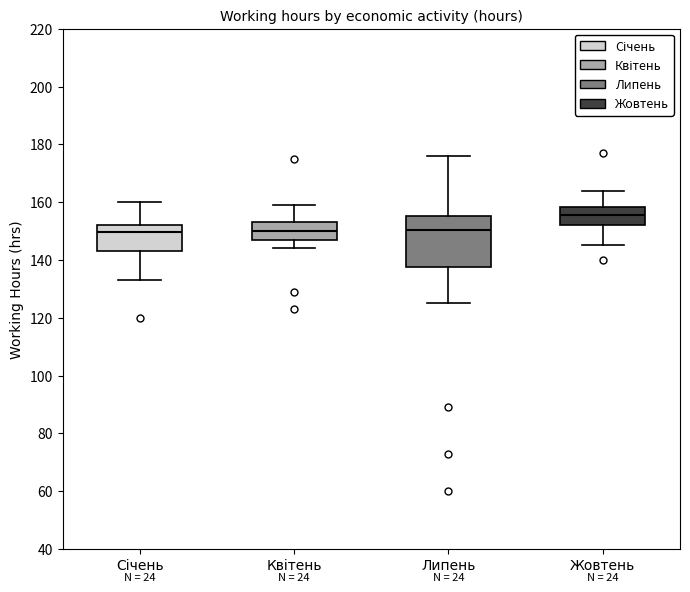

Reading left to right, transcribe this box plot: for each box, give where its median line is, the range the box spans, and where its two whiskers end, as read against the y-axis. The values are not printed on the chart, so give them approximately, as read against the axis.

Січень: median 150, box 144 to 152, whiskers 134 to 160
Квітень: median 150, box 146 to 154, whiskers 144 to 160
Липень: median 150, box 138 to 156, whiskers 126 to 176
Жовтень: median 156, box 152 to 158, whiskers 146 to 164